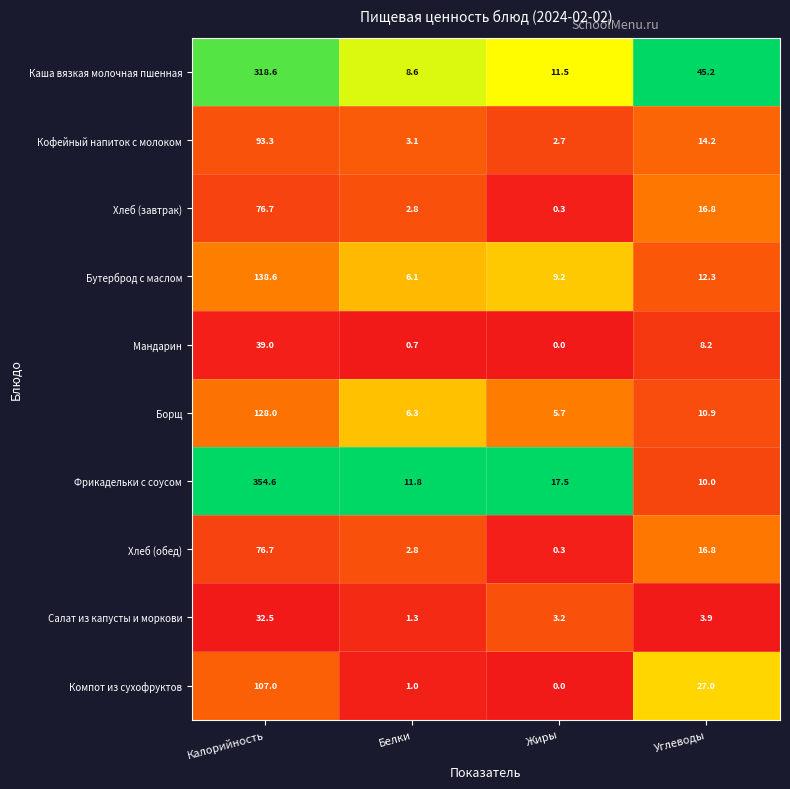

Which category has the highest value across all series?

Калорийность